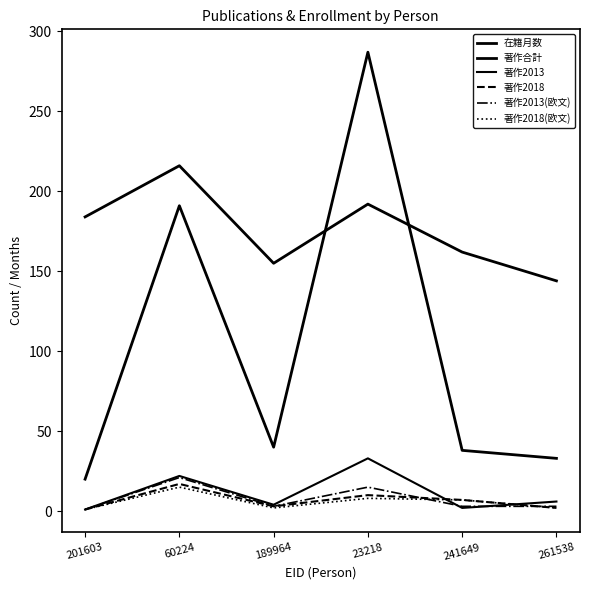

The 在籍月数 series shows 251 at 241649. True or false?

False